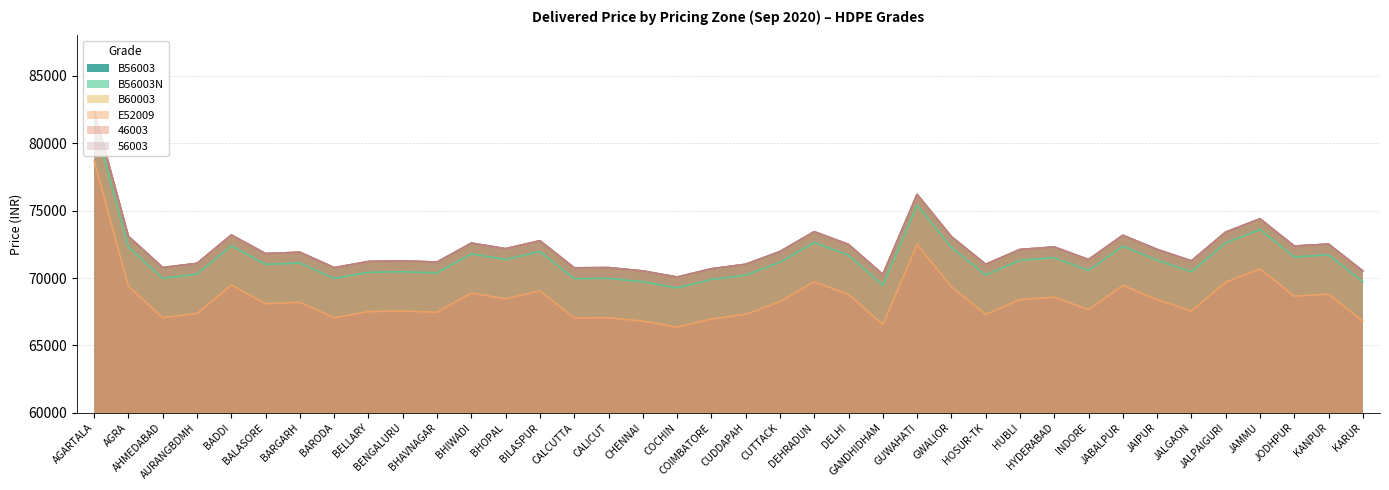

Rank the series at HUBLI from highest to lowest value.

B56003, B60003, 46003, 56003, B56003N, E52009